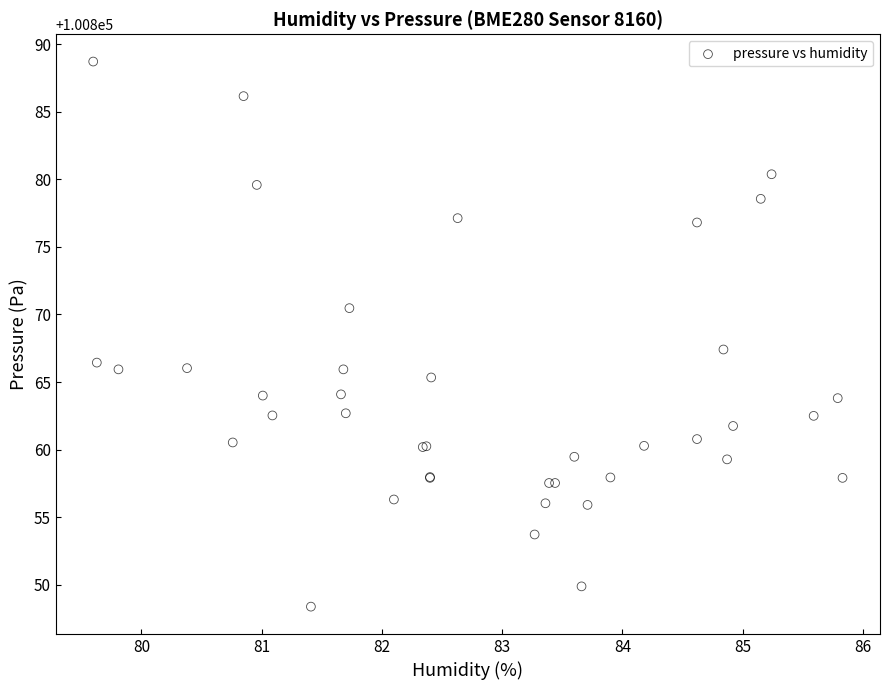

What Y value in the scatter plot is closest to 100868?

100867.4